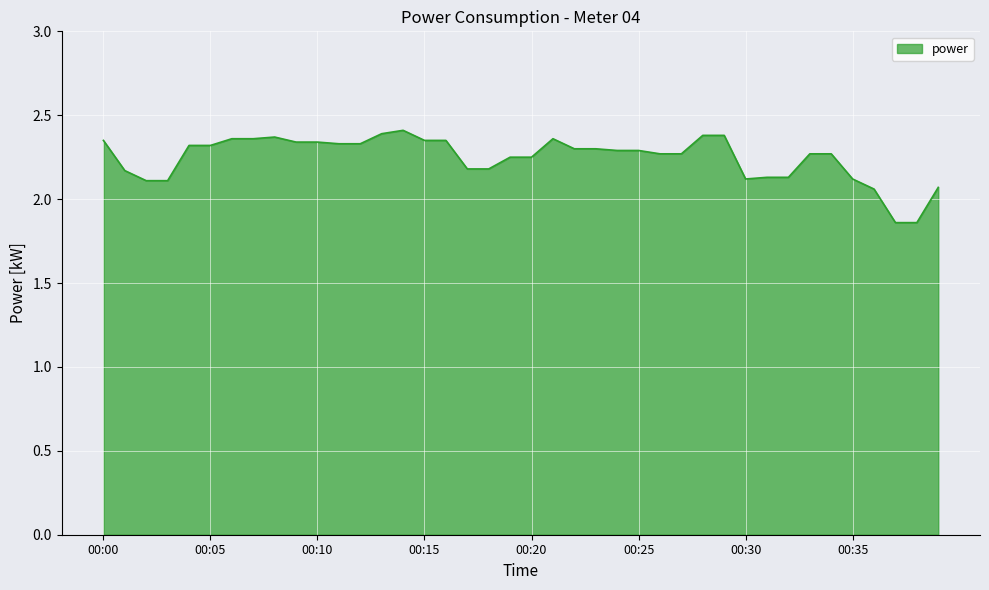

How many values are below 2?

2